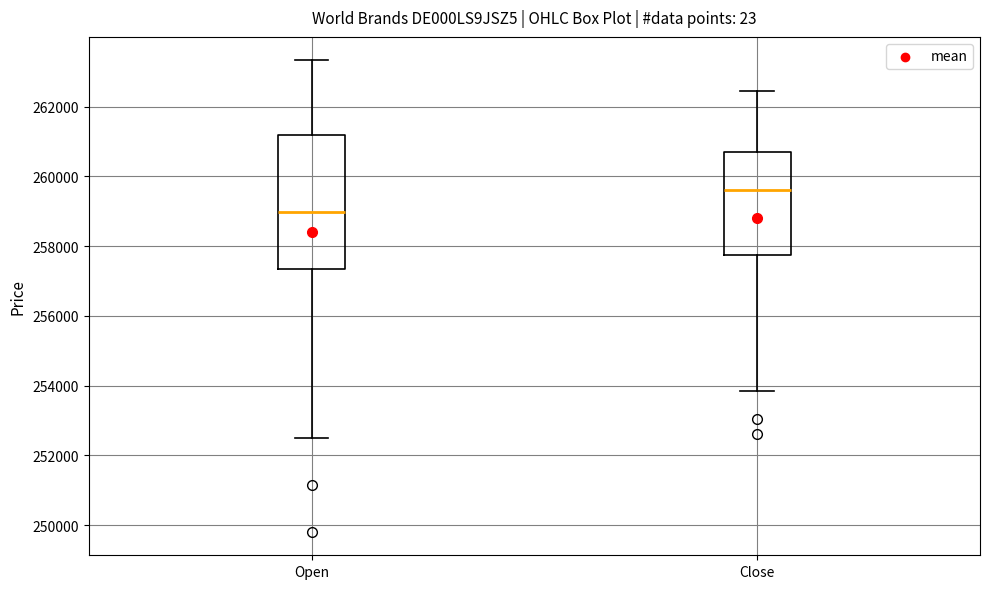

Reading left to right, read every box against the y-axis: the position of its median line, the range the box covers, and the ends of its whiskers. The values are not printed on the chart, so give them approximately, as read against the axis.

Open: median 259000, box 257400 to 261200, whiskers 252600 to 263400
Close: median 259600, box 257800 to 260600, whiskers 253800 to 262400